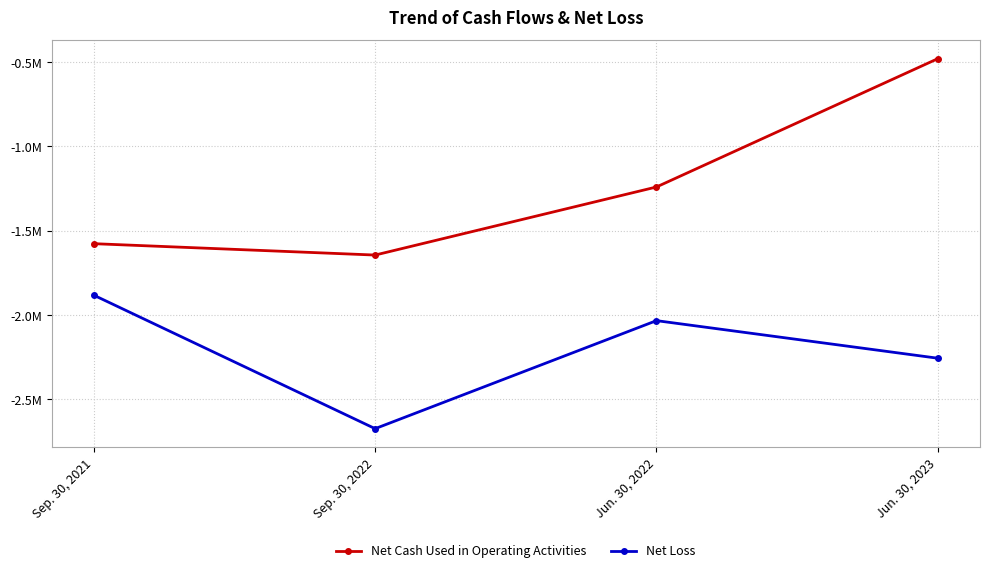

Rank the series by their maximum value, from lowest to highest.

Net Loss, Net Cash Used in Operating Activities